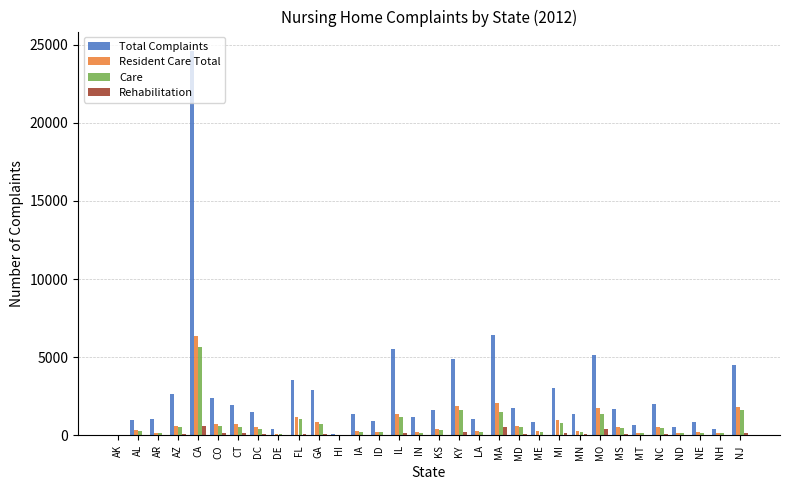

What is the greatest value displayed?

24602